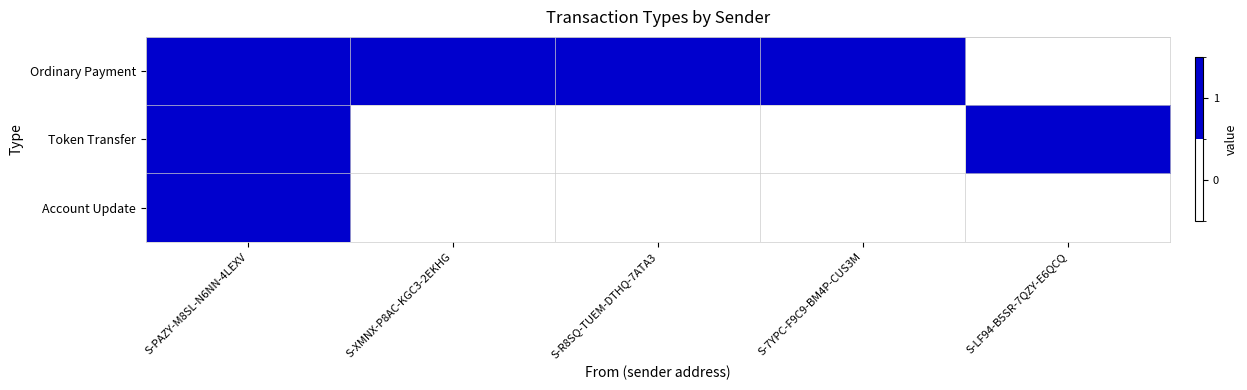

Reading right to left, list all the values displayed in this chart.

Ordinary Payment: S-LF94-B5SR-7QZY-E6QCQ=0	S-7YPC-F9C9-BM4P-CUS3M=1	S-R8SQ-TUEM-DTHQ-7ATA3=1	S-XMNX-P8AC-KGC3-2EKHG=1	S-PAZY-M8SL-N6NN-4LEXV=1
Token Transfer: S-LF94-B5SR-7QZY-E6QCQ=1	S-7YPC-F9C9-BM4P-CUS3M=0	S-R8SQ-TUEM-DTHQ-7ATA3=0	S-XMNX-P8AC-KGC3-2EKHG=0	S-PAZY-M8SL-N6NN-4LEXV=1
Account Update: S-LF94-B5SR-7QZY-E6QCQ=0	S-7YPC-F9C9-BM4P-CUS3M=0	S-R8SQ-TUEM-DTHQ-7ATA3=0	S-XMNX-P8AC-KGC3-2EKHG=0	S-PAZY-M8SL-N6NN-4LEXV=1